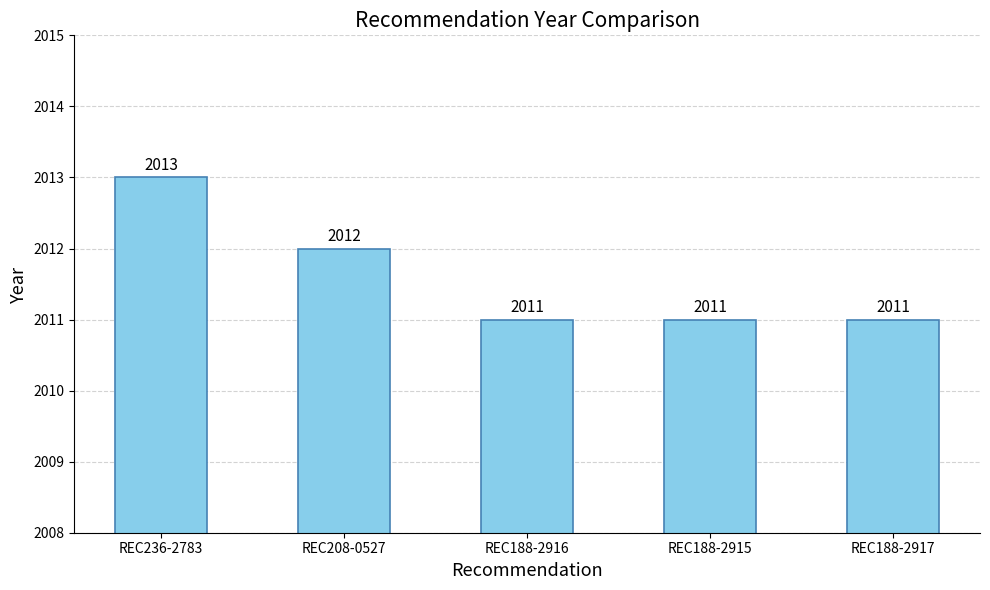

The value at REC208-0527 is 782. True or false?

False